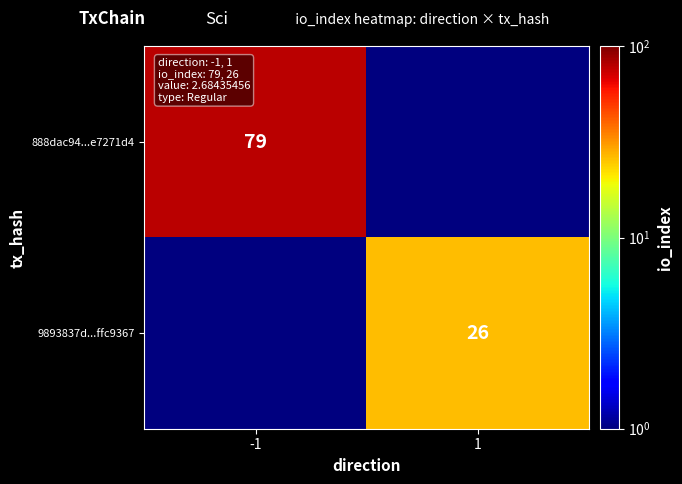

True or false: 888dac94...e7271d4 has a value of 79.0 at -1.

True